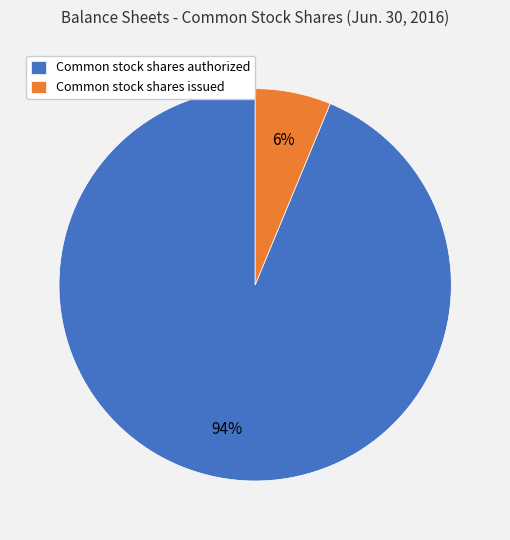

Between Common stock shares authorized and Common stock shares issued, which is larger?

Common stock shares authorized